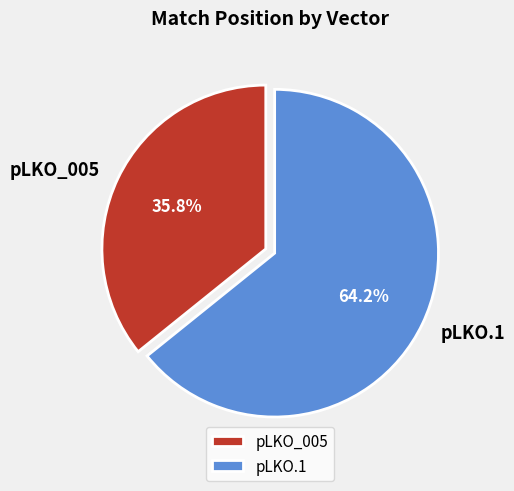

Is there any slice that represents more than half of the pie?

Yes